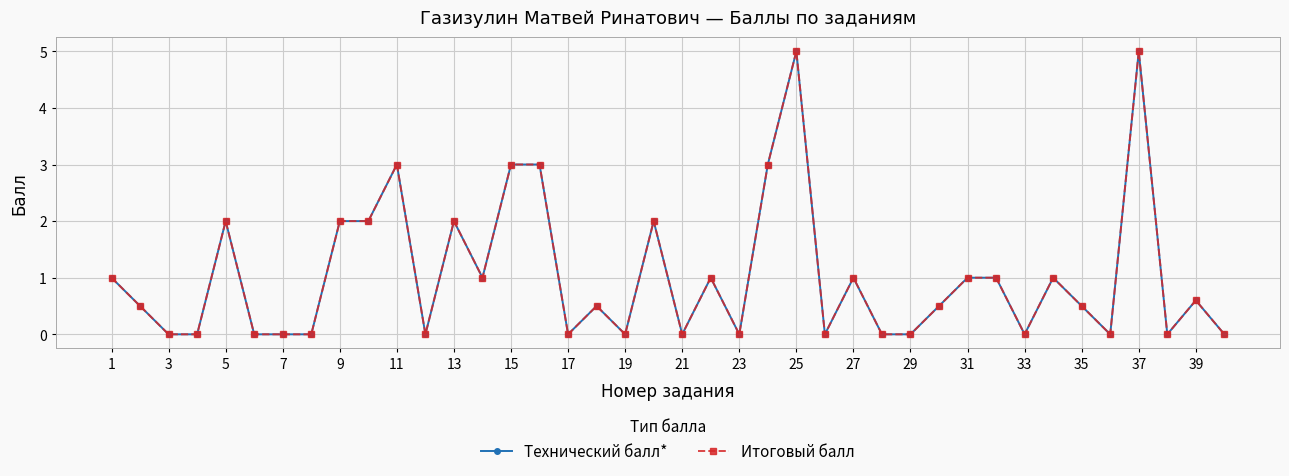

True or false: Итоговый балл and Технический балл* cross at least once.

False